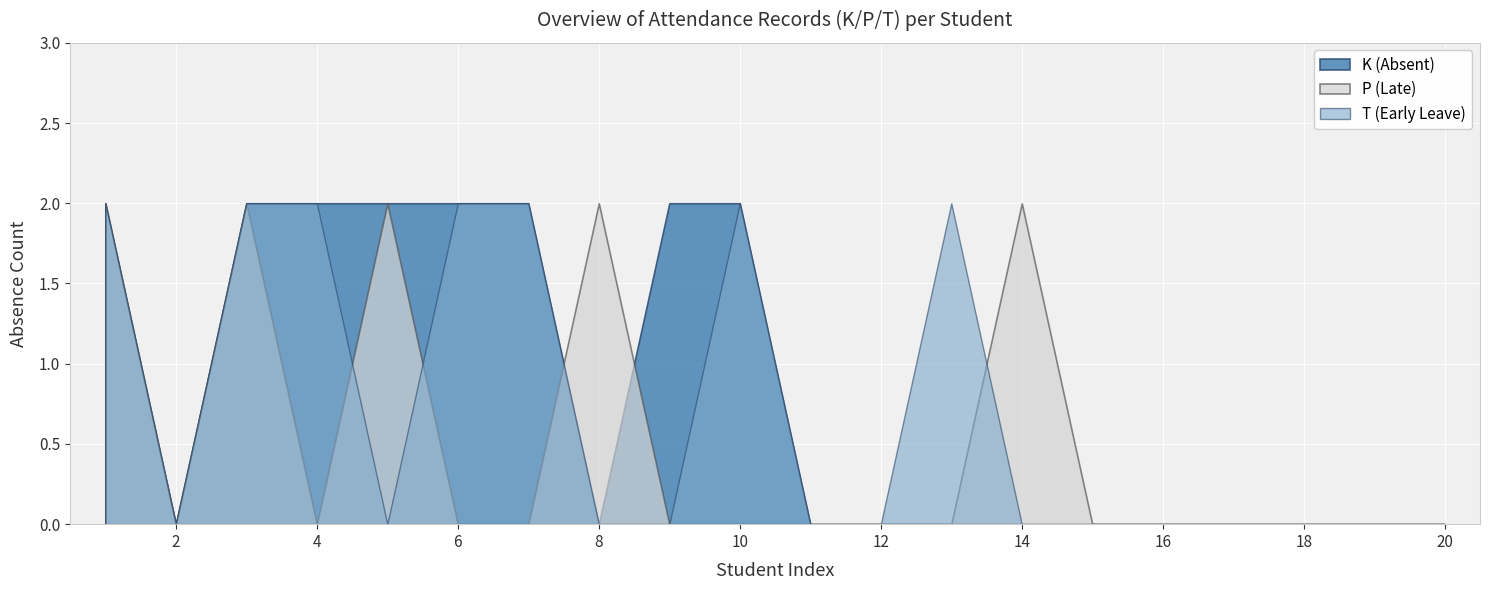

Is the value of K (Absent) at 15 greater than the value of P (Late) at 8?

No